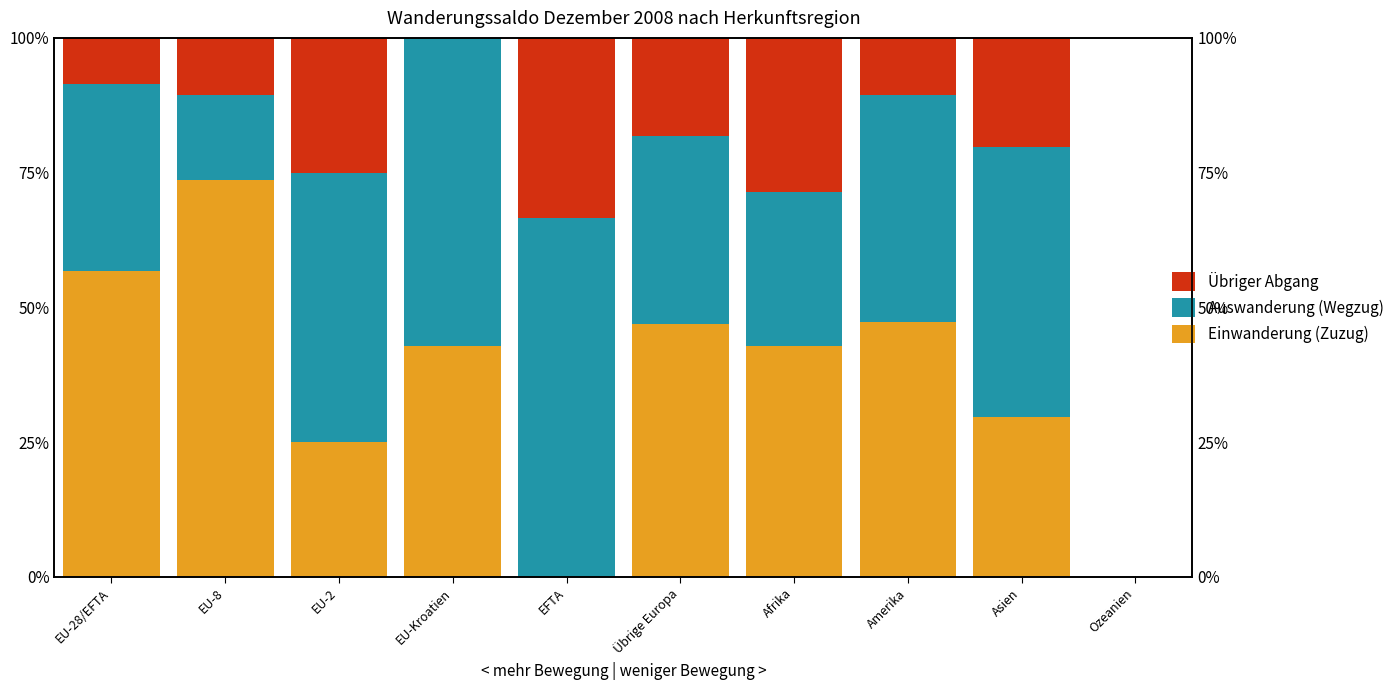

What is the spread (max minus min) of values at Amerika?

36.8